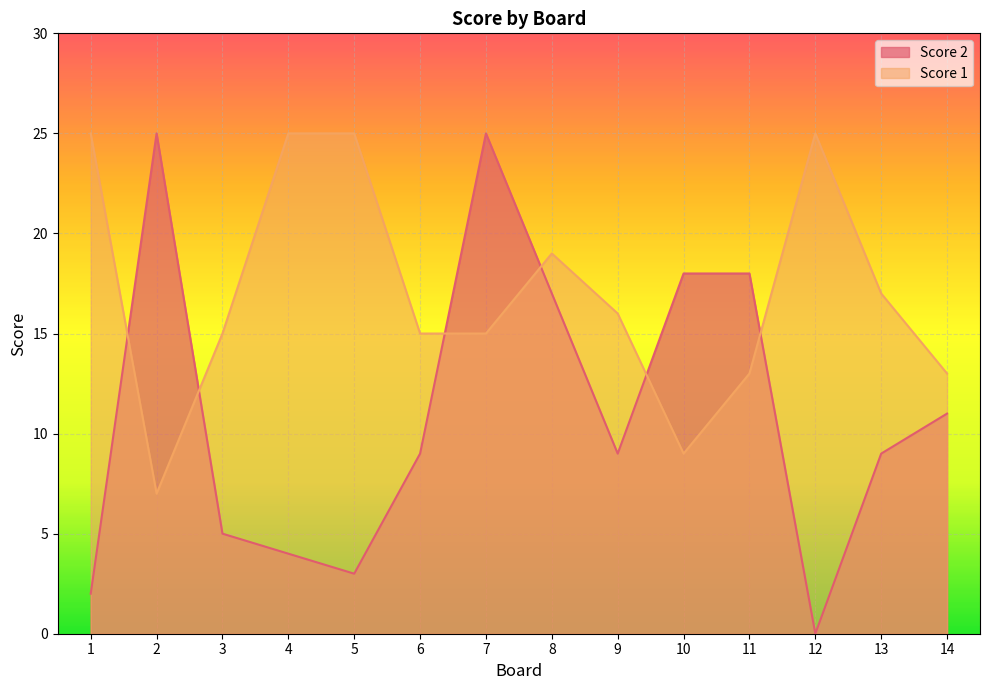

True or false: Score 2 has more than 0 interior local peaks.

True